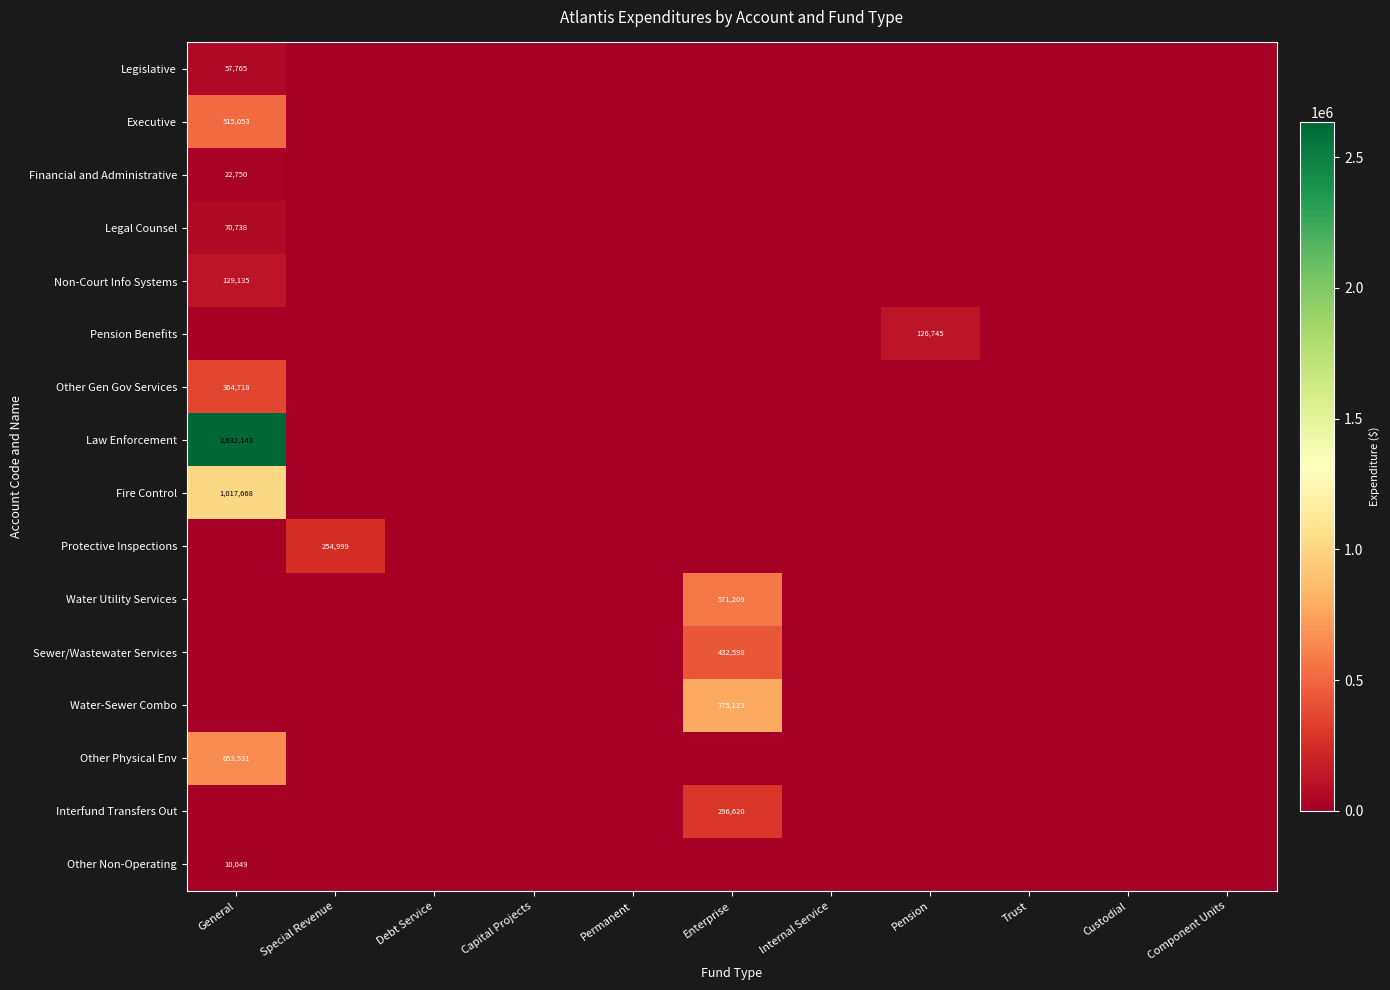

What is the total value across all series at General?

5473550